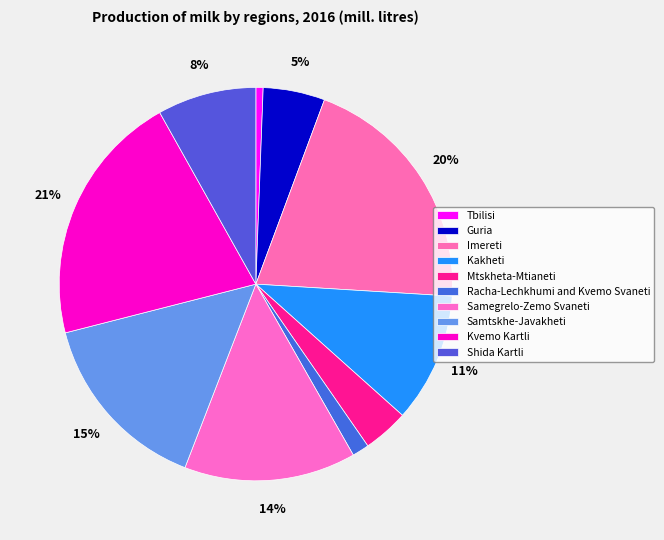

Is it true that Samtskhe-Javakheti is 1% of the pie?

False